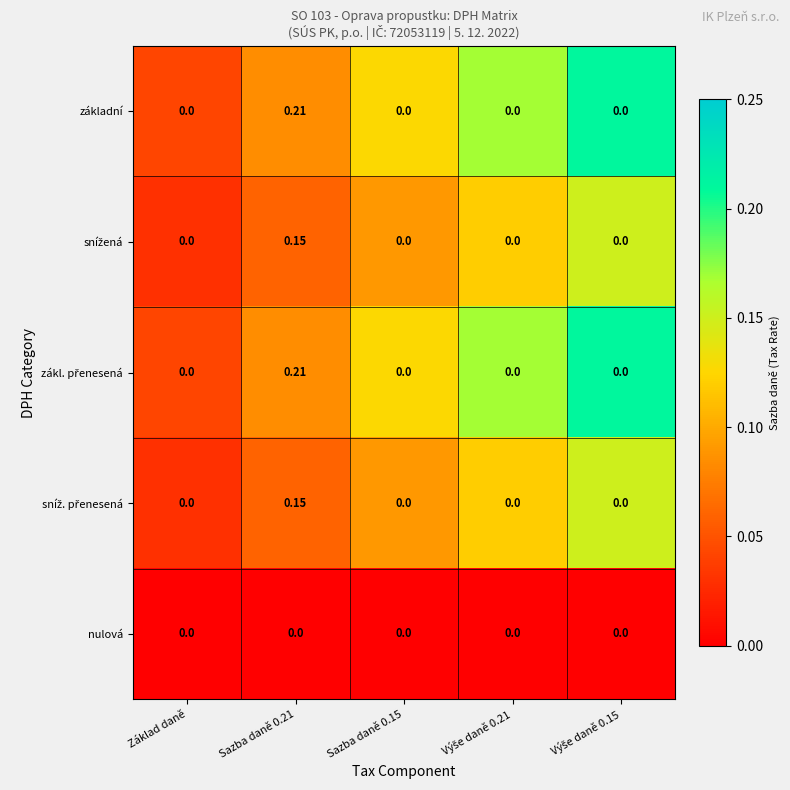

How many categories are shown in the chart?

5